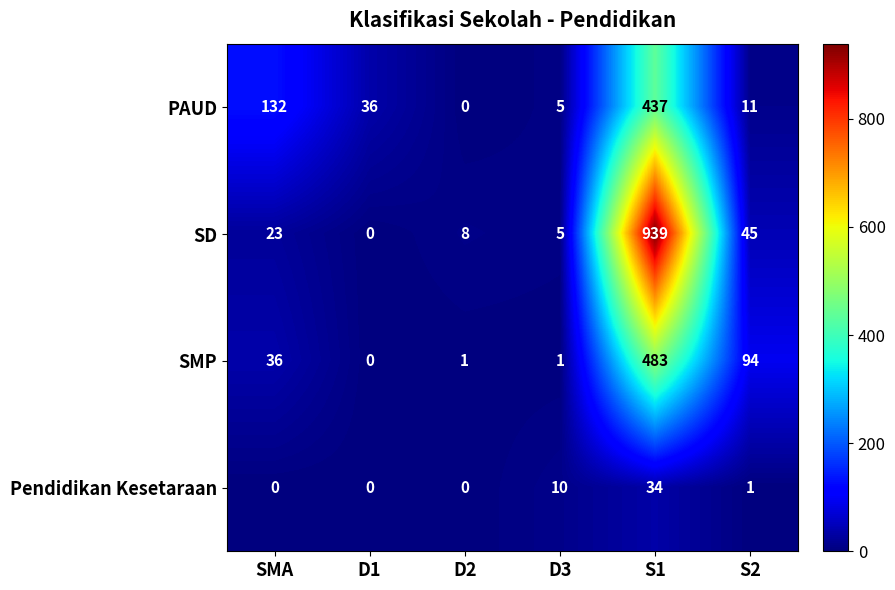

Which category has the highest value in the SMP series?

S1